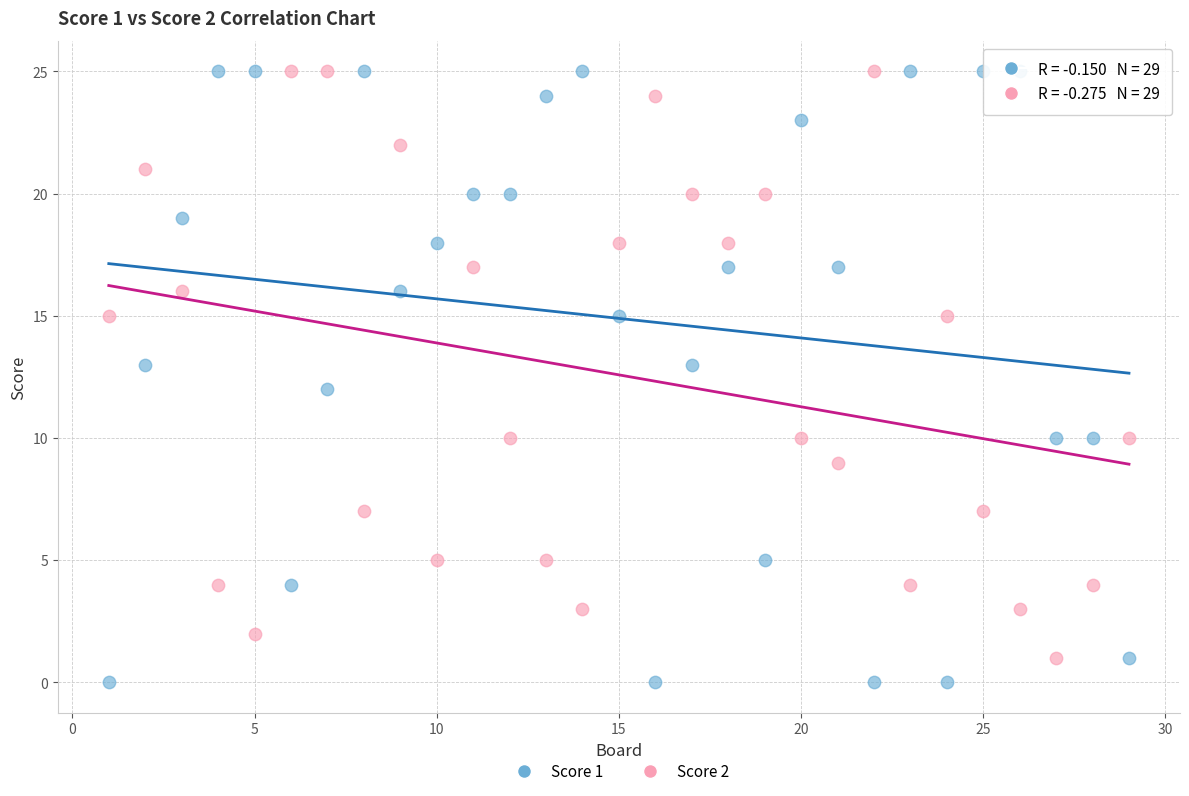

What is the X range (max minus min) for the scatter plot?

28